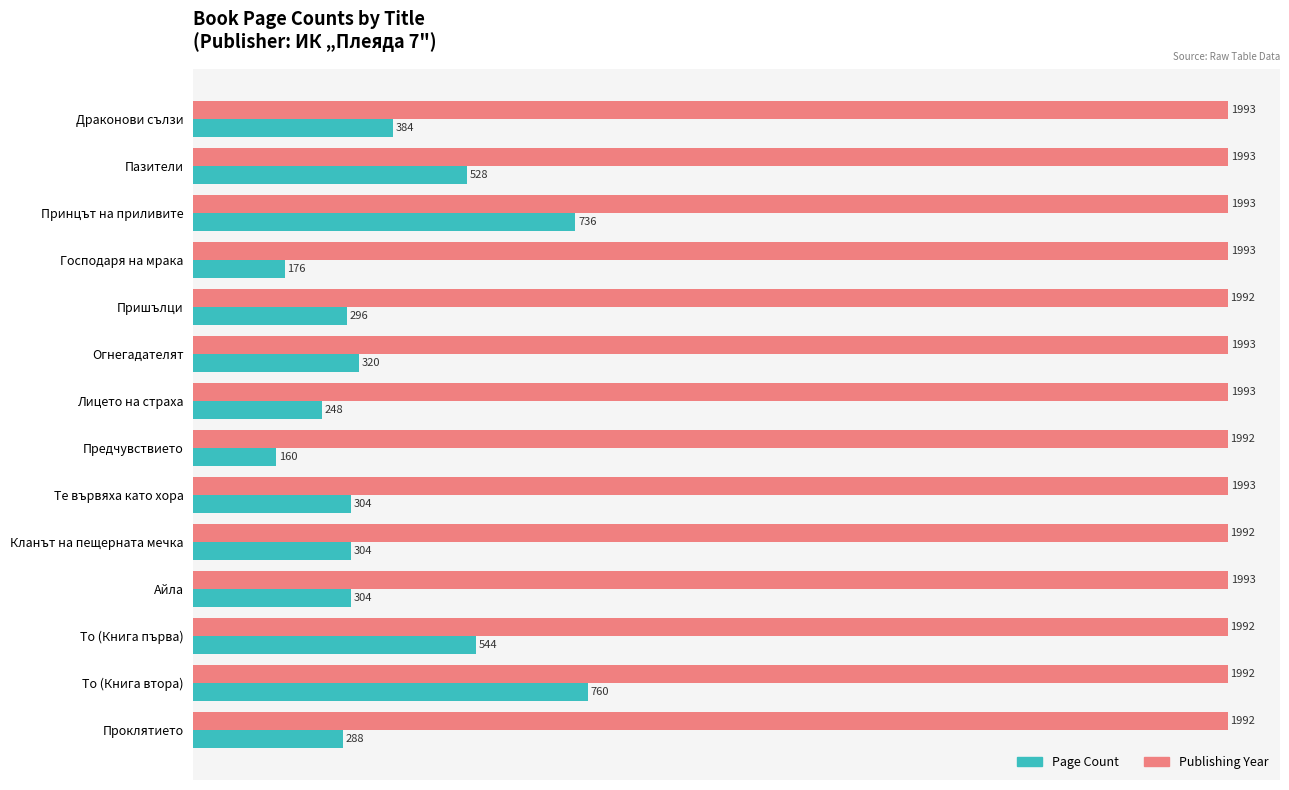

What is the difference between the highest and lowest values at Айла?

1689